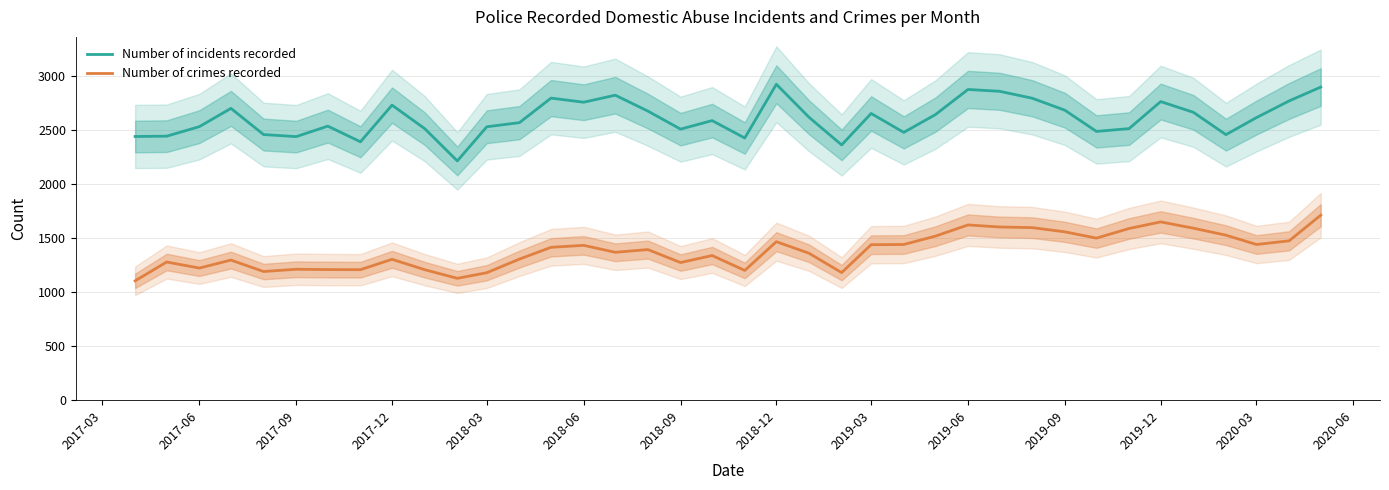

What is the minimum value for Number of crimes recorded?

1104